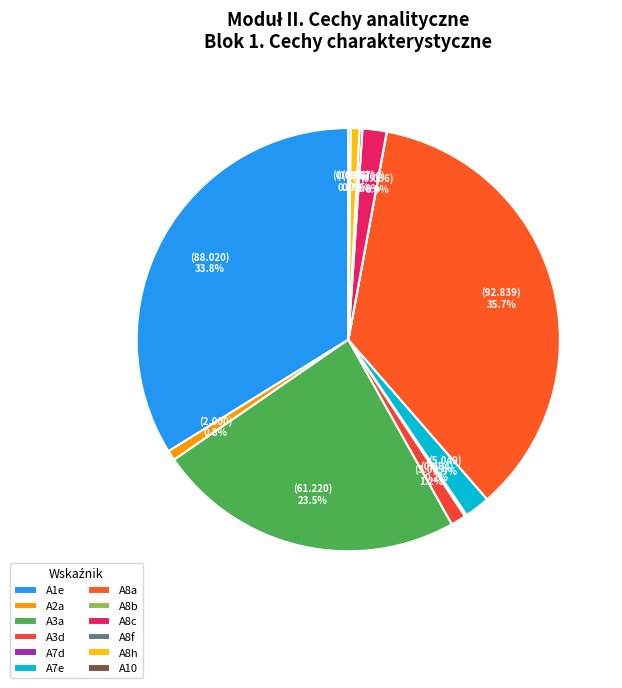

Which category has the biggest portion of the pie?

A8a